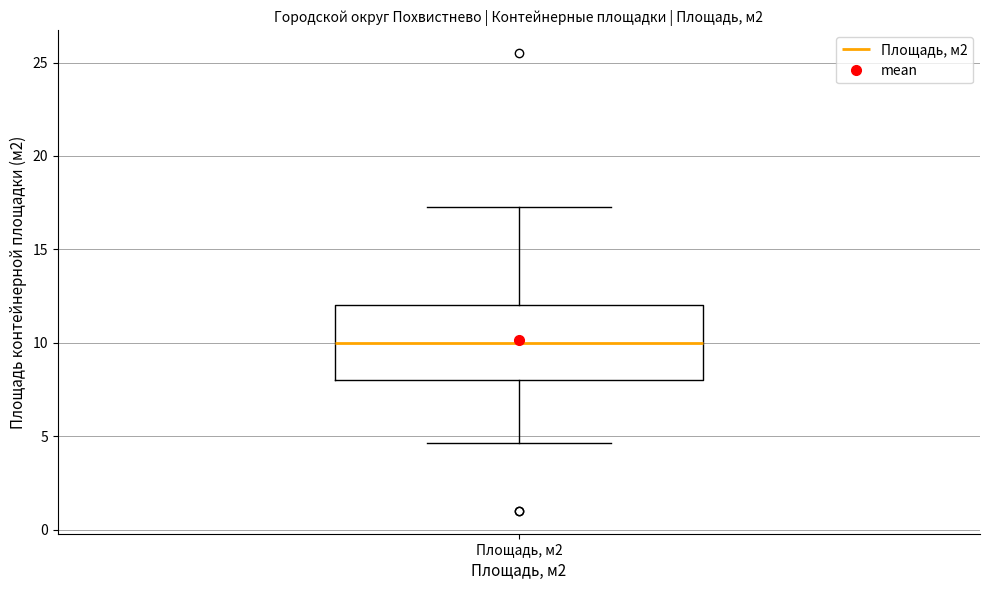

Transcribe this box plot: give where the median line is, the range the box spans, and where the two whiskers end, as read against the y-axis. The values are not printed on the chart, so give them approximately, as read against the axis.

median 10.0, box 8.0 to 12.0, whiskers 4.5 to 17.5